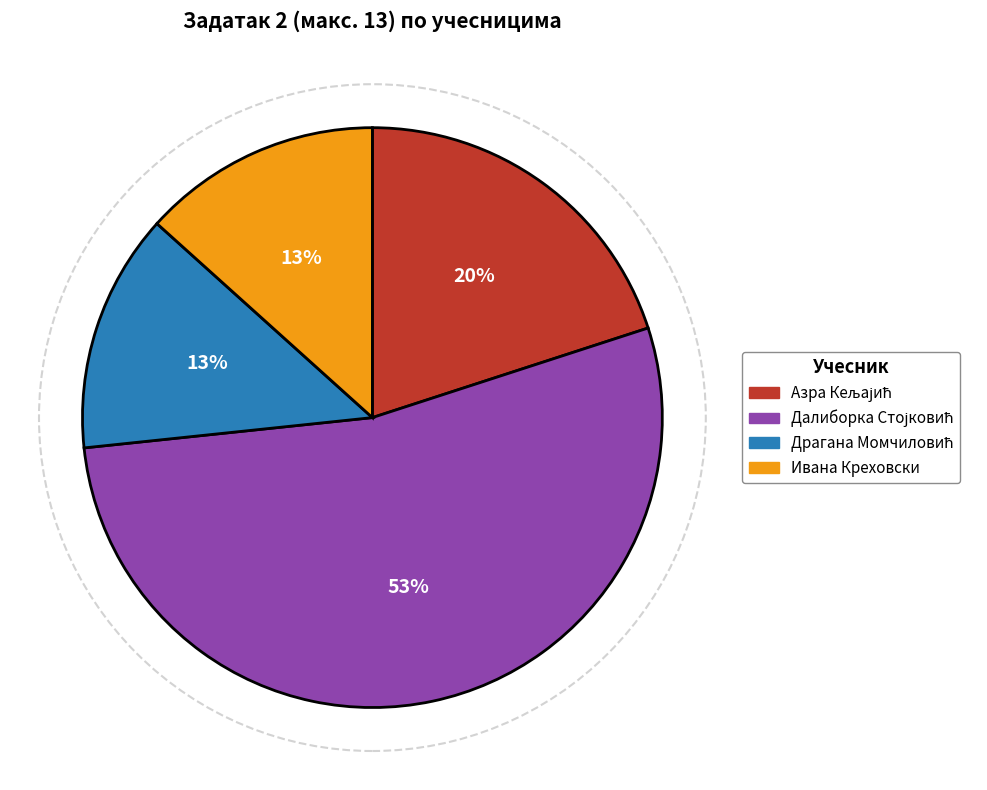

Is there any slice that represents more than half of the pie?

Yes